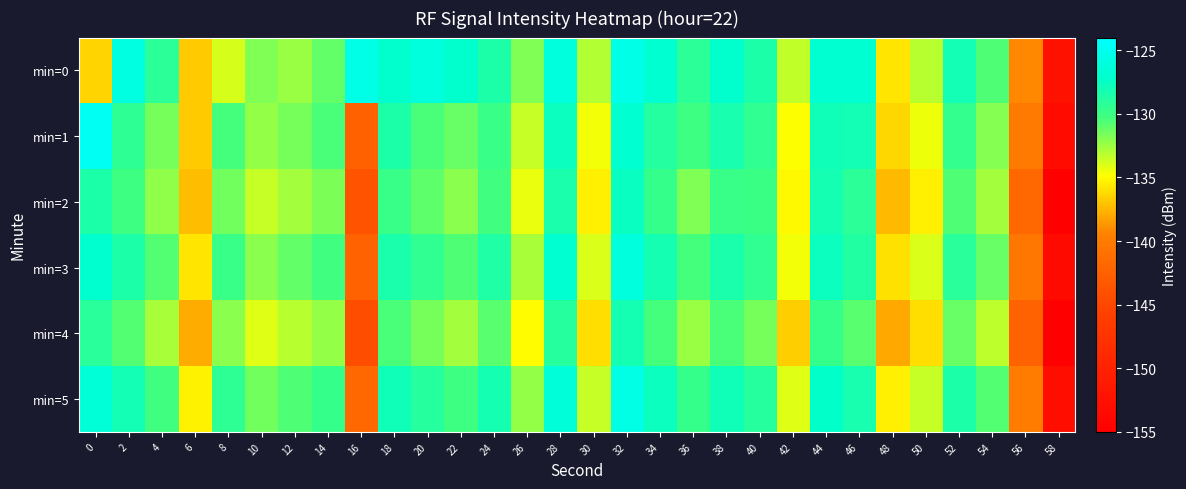

Reading left to right, extract all data points from this chart.

min=0: 0=-136.4	2=-125.9	4=-129.3	6=-136.8	8=-133.8	10=-131.8	12=-132.5	14=-131.1	16=-125.5	18=-127.1	20=-126.2	22=-127.1	24=-128.5	26=-131.8	28=-126.1	30=-133.0	32=-125.5	34=-126.9	36=-129.3	38=-127.1	40=-128.5	42=-133.4	44=-126.8	46=-126.9	48=-135.8	50=-133.2	52=-128.1	54=-130.6	56=-139.1	58=-152.3
min=1: 0=-124.8	2=-129.4	4=-131.6	6=-136.7	8=-130.3	10=-132.3	12=-131.5	14=-130.4	16=-142.5	18=-128.6	20=-130.5	22=-131.2	24=-129.9	26=-133.5	28=-127.7	30=-134.6	32=-126.8	34=-128.9	36=-130.1	38=-128.3	40=-129.6	42=-134.8	44=-127.9	46=-128.0	48=-136.2	50=-134.5	52=-129.7	54=-131.9	56=-140.0	58=-153.2
min=2: 0=-128.5	2=-130.1	4=-132.2	6=-137.3	8=-131.4	10=-133.5	12=-132.6	14=-131.7	16=-143.8	18=-129.9	20=-131.0	22=-132.1	24=-130.2	26=-134.3	28=-128.4	30=-135.5	32=-127.6	34=-129.7	36=-131.8	38=-129.9	40=-130.0	42=-135.1	44=-128.2	46=-129.3	48=-137.4	50=-135.5	52=-130.6	54=-132.7	56=-141.8	58=-154.9
min=3: 0=-127.0	2=-128.6	4=-130.7	6=-135.8	8=-129.9	10=-132.0	12=-131.1	14=-130.2	16=-142.3	18=-128.4	20=-129.5	22=-130.6	24=-128.7	26=-132.8	28=-126.9	30=-134.0	32=-126.1	34=-128.2	36=-130.3	38=-128.4	40=-129.5	42=-134.6	44=-127.7	46=-128.8	48=-135.9	50=-134.0	52=-129.1	54=-131.2	56=-140.3	58=-153.4
min=4: 0=-129.1	2=-130.7	4=-132.8	6=-137.9	8=-132.0	10=-134.1	12=-133.2	14=-132.3	16=-144.4	18=-130.5	20=-131.6	22=-132.7	24=-130.8	26=-134.9	28=-129.0	30=-136.1	32=-128.2	34=-130.3	36=-132.4	38=-130.5	40=-131.6	42=-136.7	44=-129.8	46=-130.9	48=-138.0	50=-136.1	52=-131.2	54=-133.3	56=-142.4	58=-155.5
min=5: 0=-126.5	2=-128.1	4=-130.2	6=-135.3	8=-129.4	10=-131.5	12=-130.6	14=-129.7	16=-141.8	18=-127.9	20=-129.0	22=-130.1	24=-128.2	26=-132.3	28=-126.4	30=-133.5	32=-125.6	34=-127.7	36=-129.8	38=-127.9	40=-129.0	42=-134.1	44=-127.2	46=-128.3	48=-135.4	50=-133.5	52=-128.6	54=-130.7	56=-139.8	58=-152.9